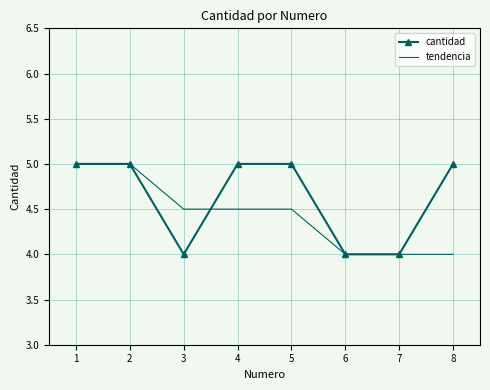

What is the total value across all series at 2?

10.0